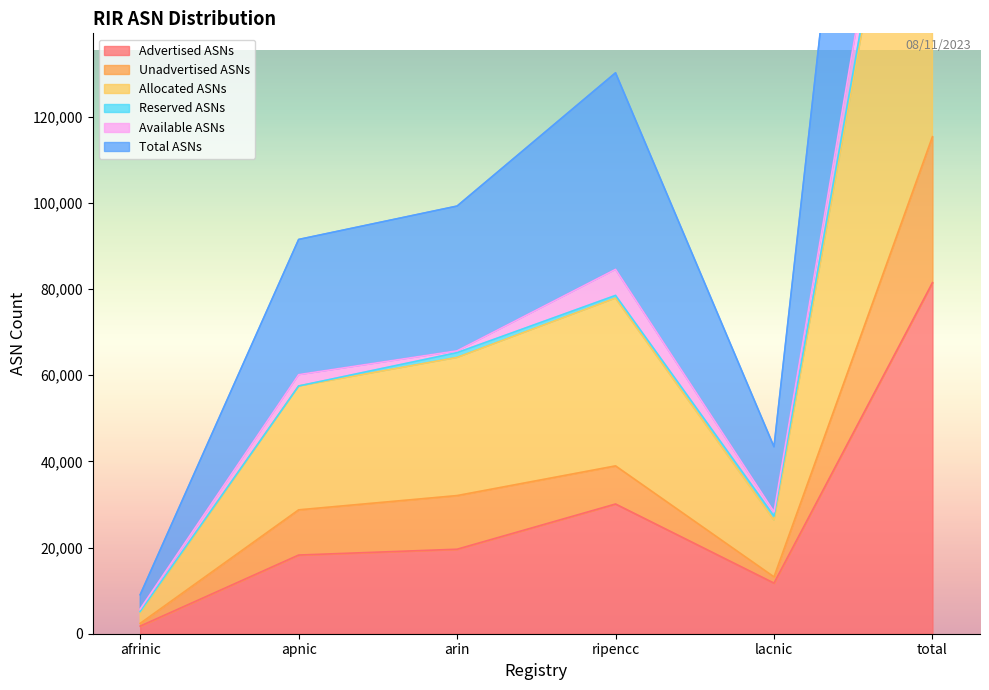

At which category is the sum across all series the highest?

total